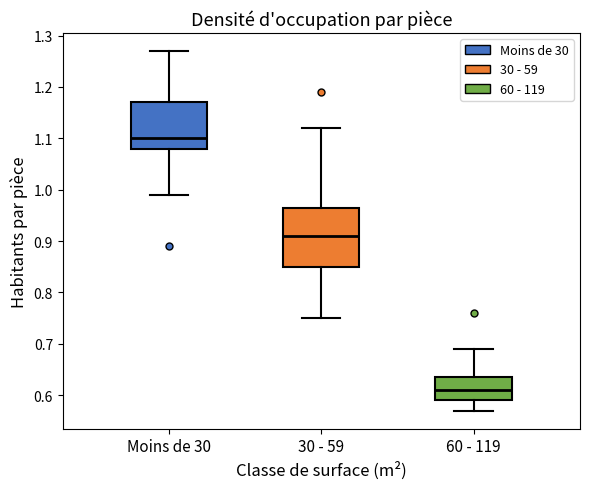

Reading left to right, transcribe this box plot: for each box, give where its median line is, the range the box spans, and where its two whiskers end, as read against the y-axis. The values are not printed on the chart, so give them approximately, as read against the axis.

Moins de 30: median 1.10, box 1.08 to 1.17, whiskers 0.99 to 1.27
30 - 59: median 0.91, box 0.85 to 0.97, whiskers 0.75 to 1.12
60 - 119: median 0.61, box 0.59 to 0.64, whiskers 0.57 to 0.69